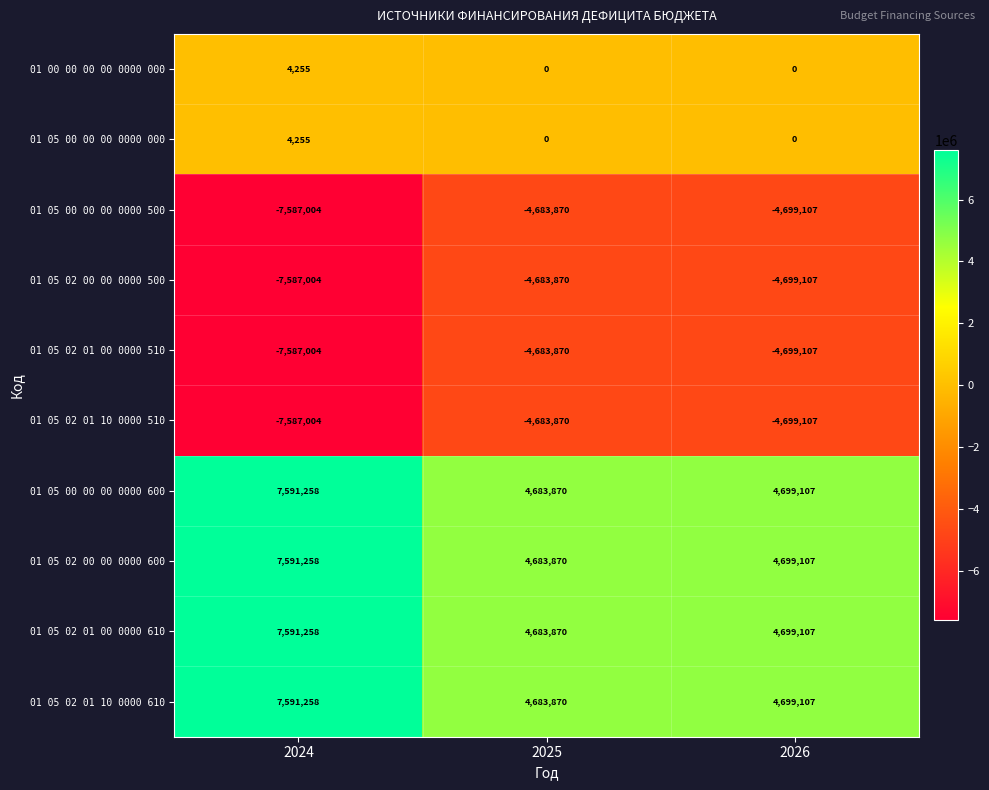

What is the spread (max minus min) of values at 2024?

15178262